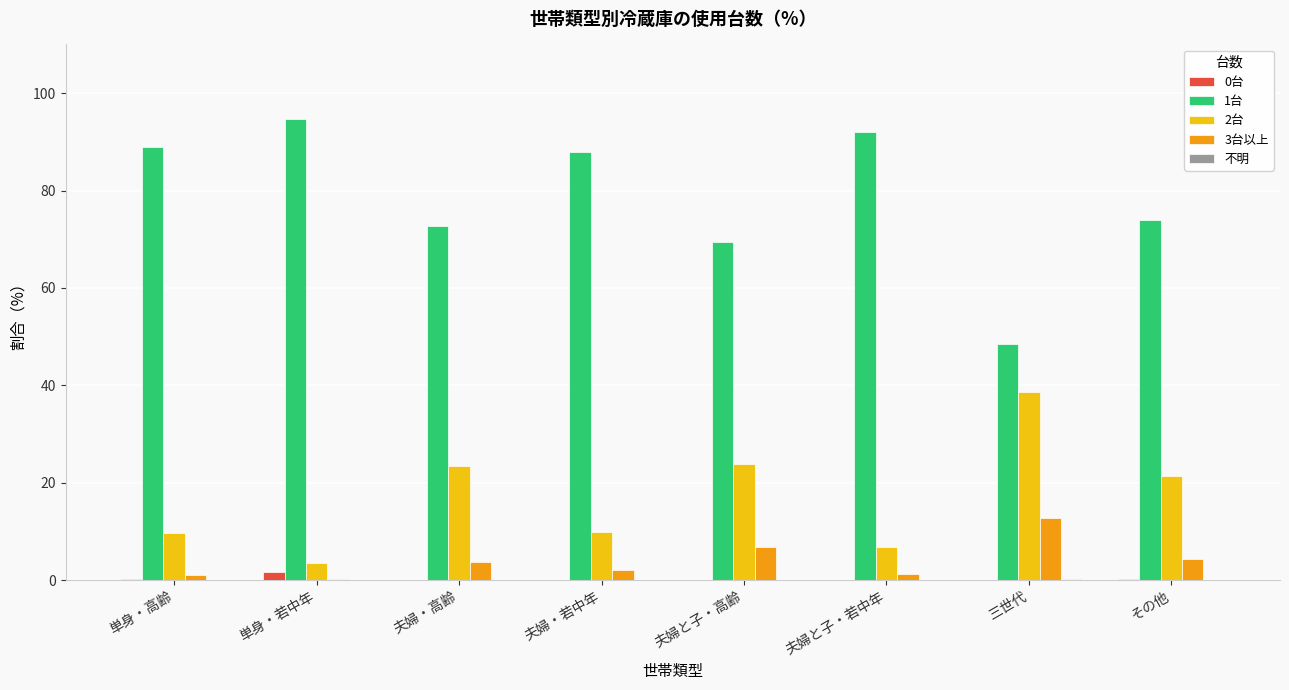

Which label corresponds to the largest value in the chart?

単身・若中年